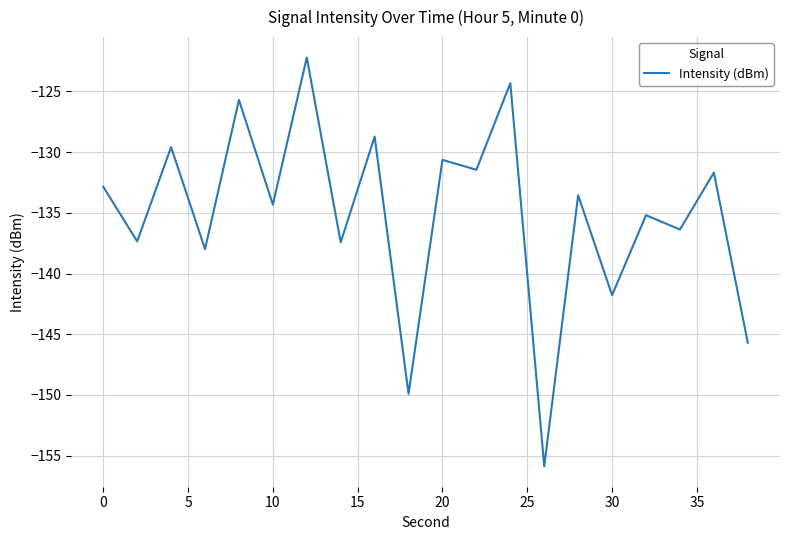

What is the smallest value displayed?

-155.9